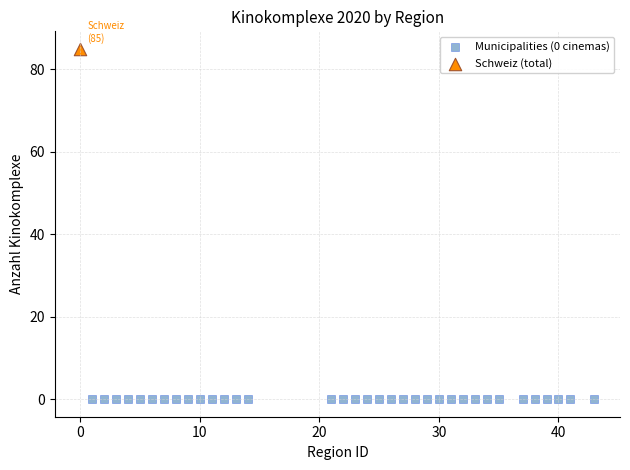

Which series contains the lowest Y value?

Municipalities (0 cinemas)